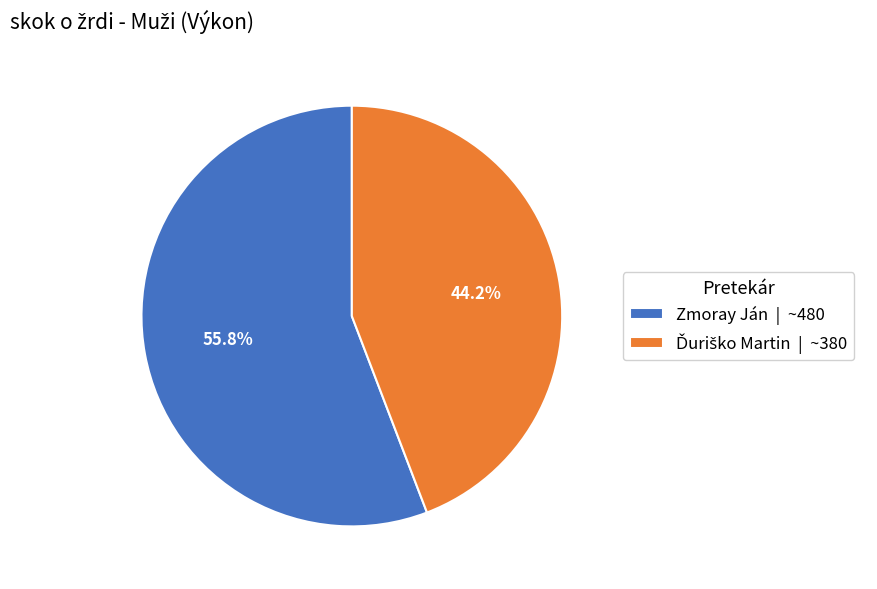

Does Zmoray Ján | ~480 account for over 50% of the chart?

Yes